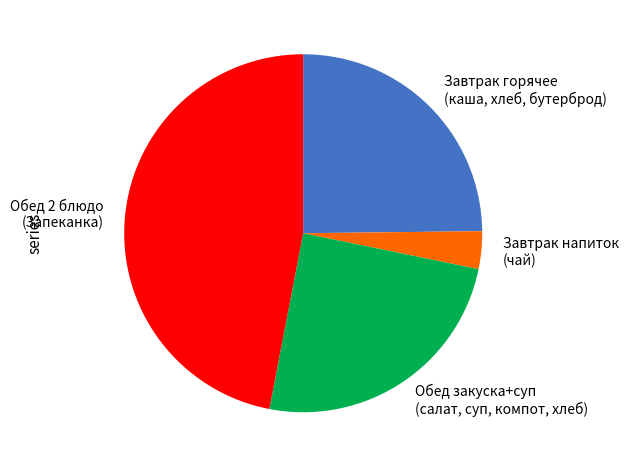

Which slice is the smallest?

Завтрак напиток (чай)